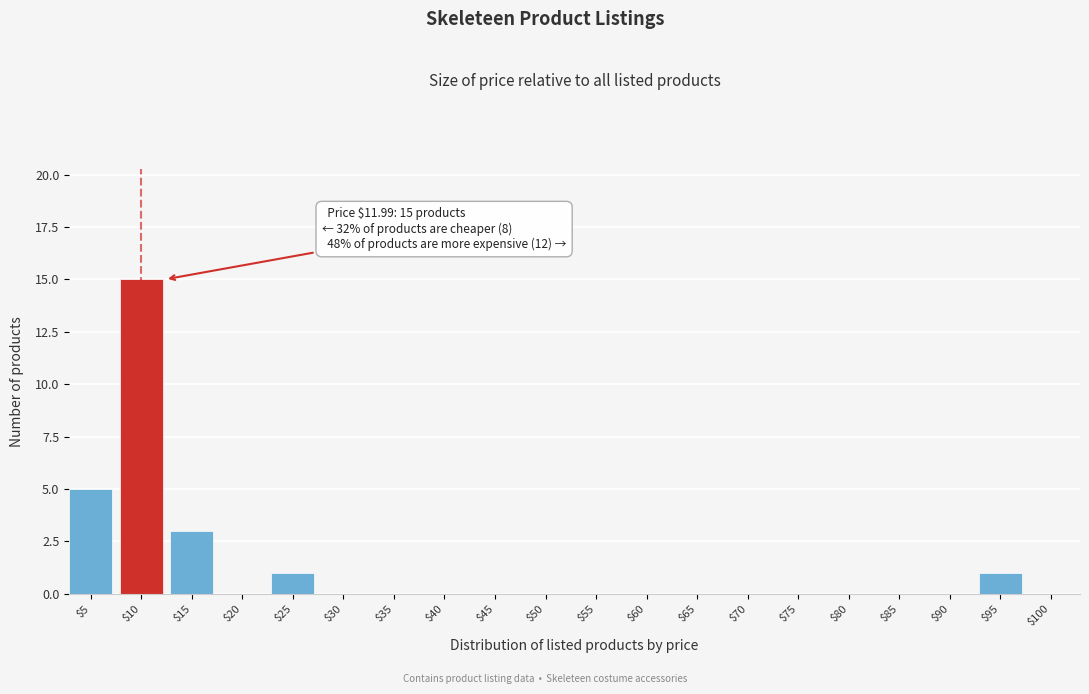

Is it true that the value at $90 is 5?

False